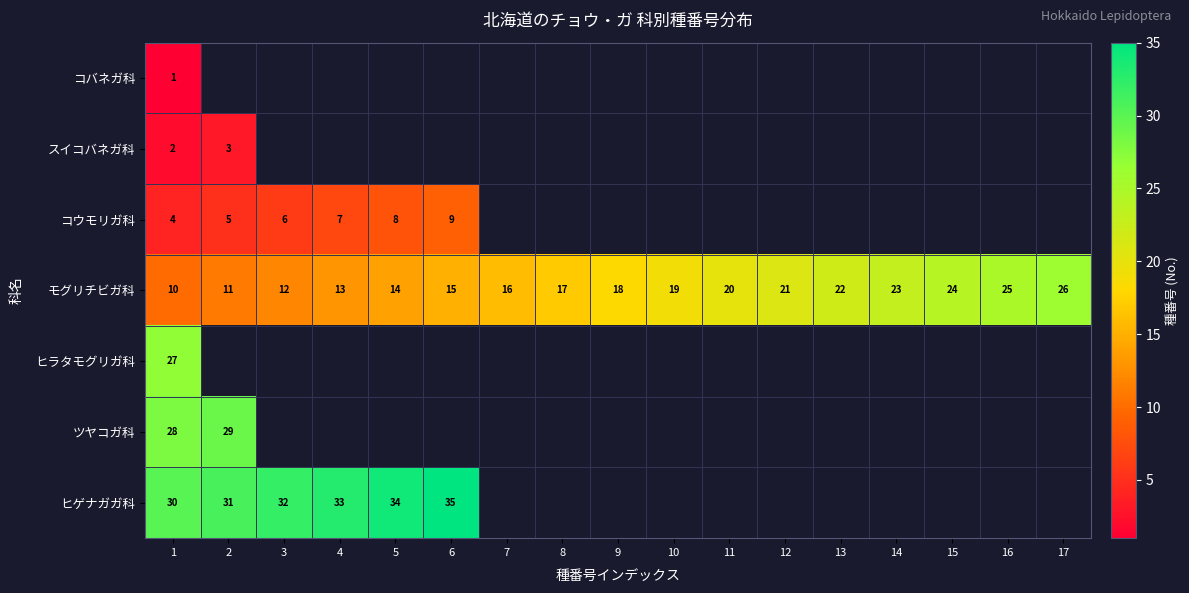

What is the sum of the モグリチビガ科 values at 12 and 7?

37